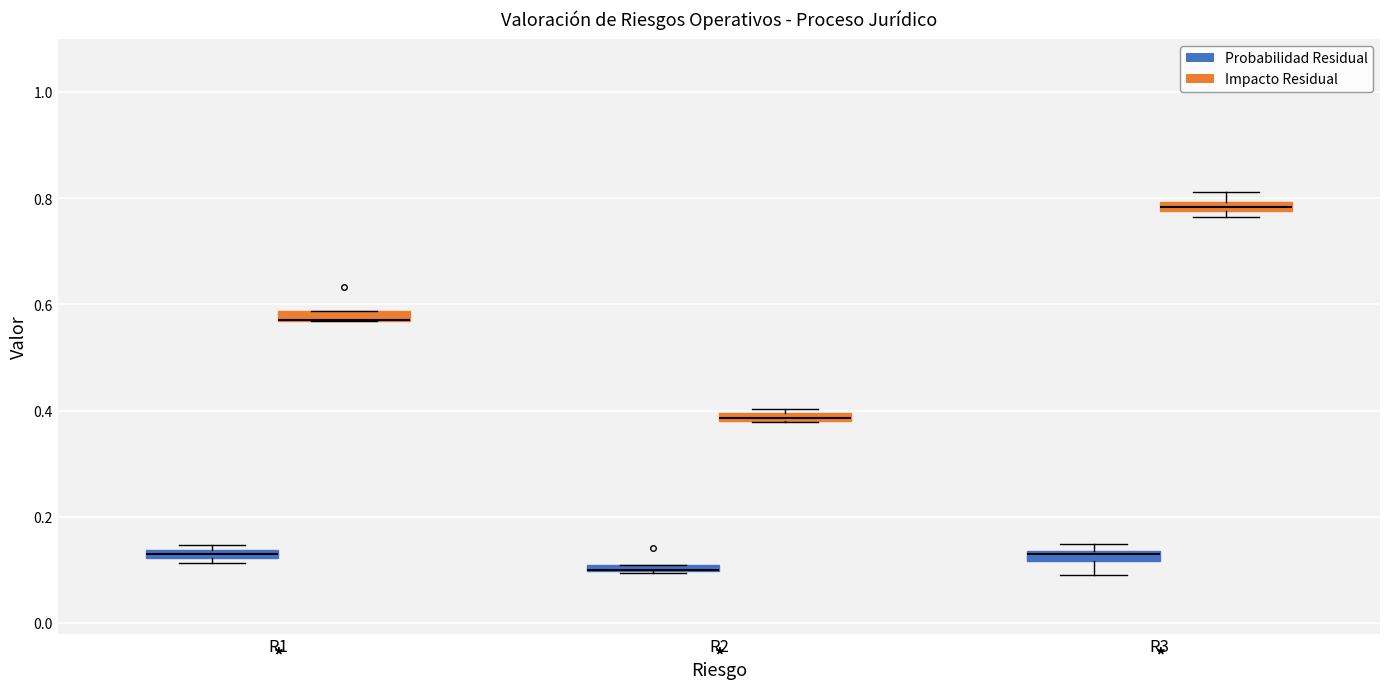

Where is the lower edge of the box for R3 (Probabilidad Residual) on the y-axis? The values are not printed on the chart, so give them approximately, as read against the axis.

0.12